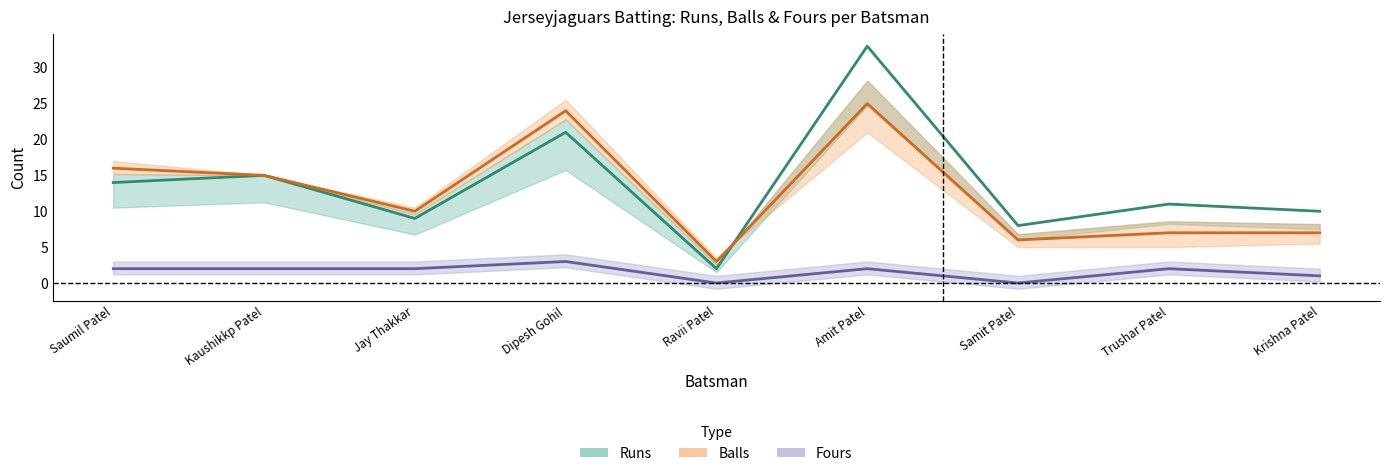

After their last crossing, which series has the higher values: Runs or Balls?

Runs